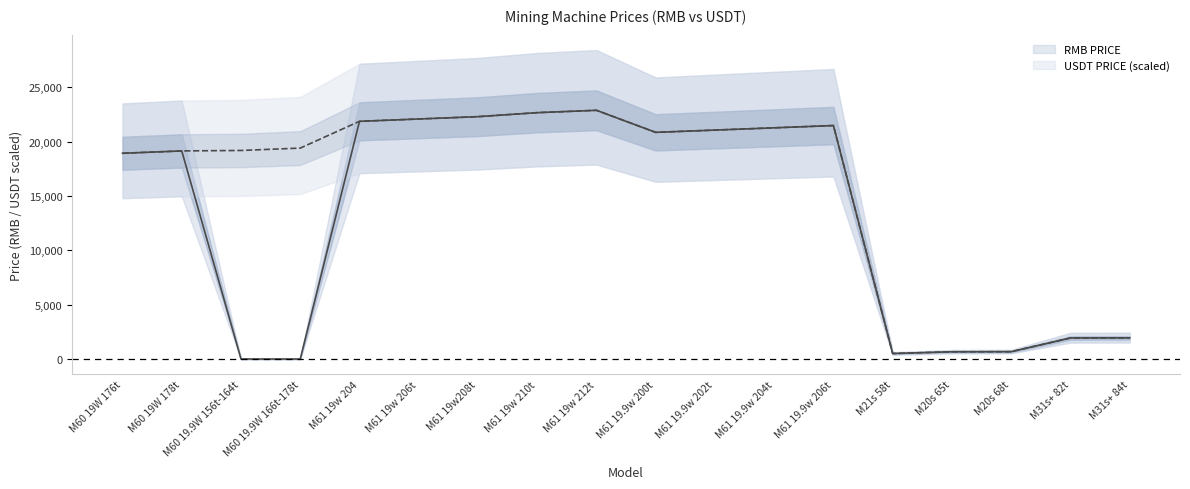

How many lines are shown in the chart?

2